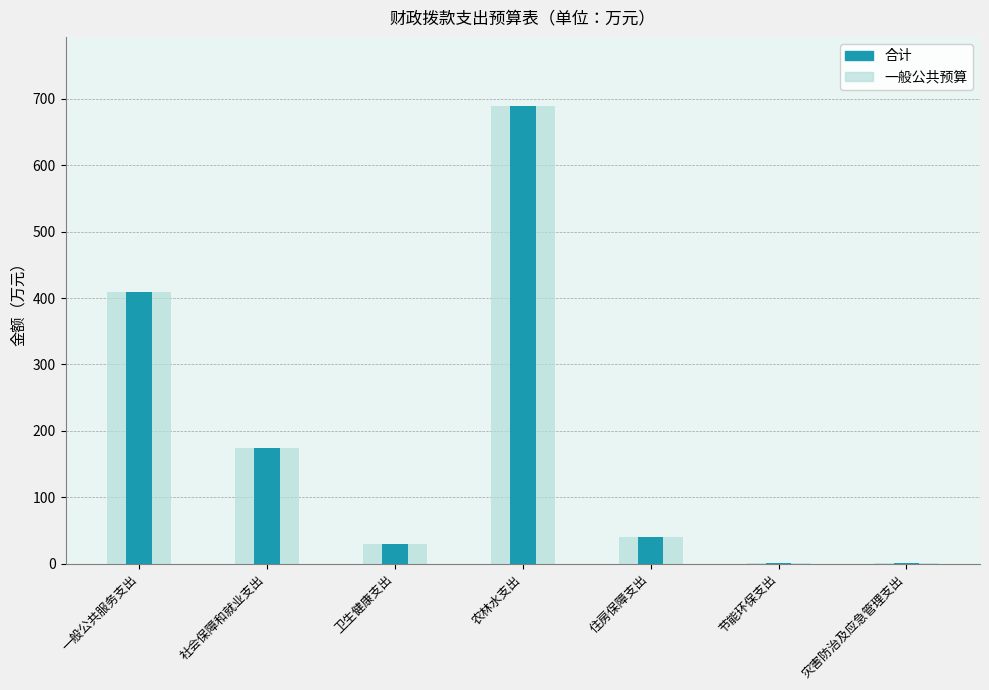

How many bars are there in each group?

2